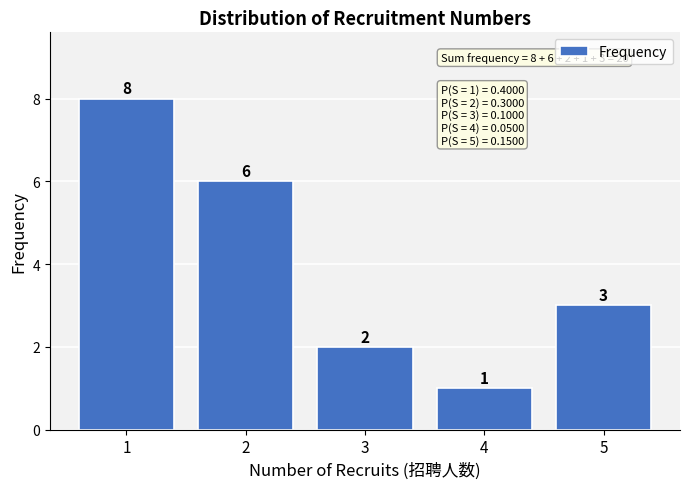

Reading left to right, transcribe this chart: for each bar, give the range it covers on the x-axis and its height.

0.5 to 1.5: 8
1.5 to 2.5: 6
2.5 to 3.5: 2
3.5 to 4.5: 1
4.5 to 5.5: 3